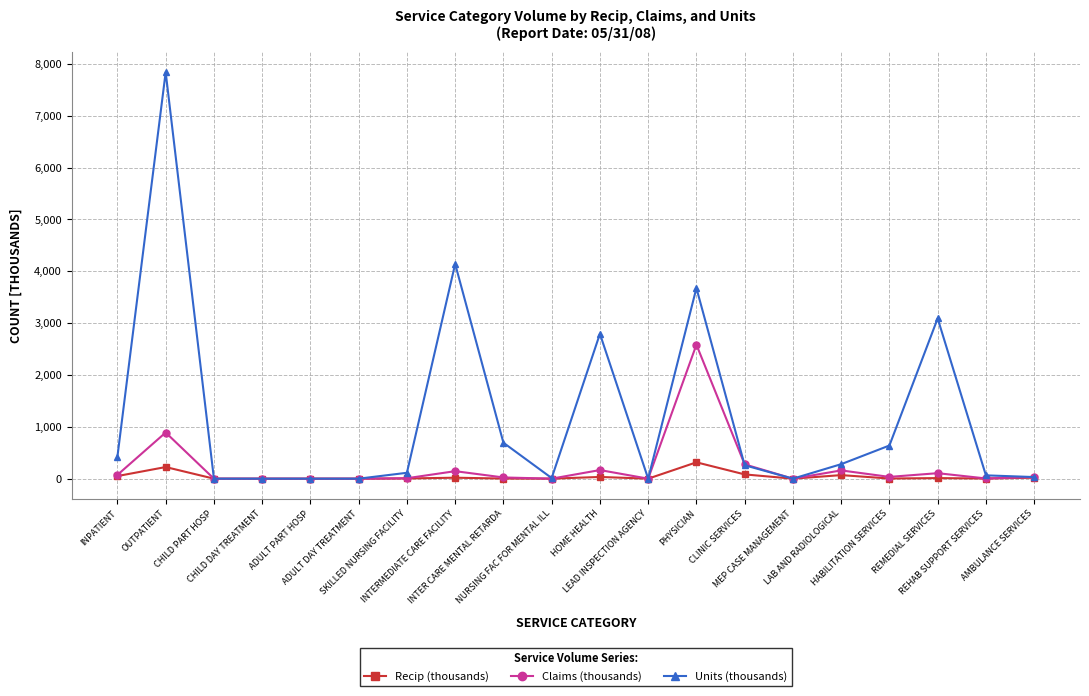

What is the difference between the second highest and minimum values in the Claims (thousands) series?

890.2